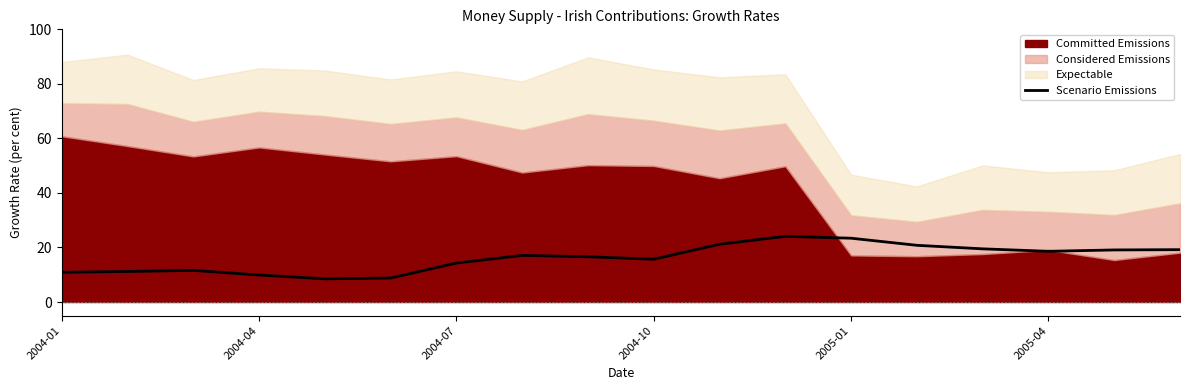

What is the lowest value of the Scenario Emissions series?

8.5